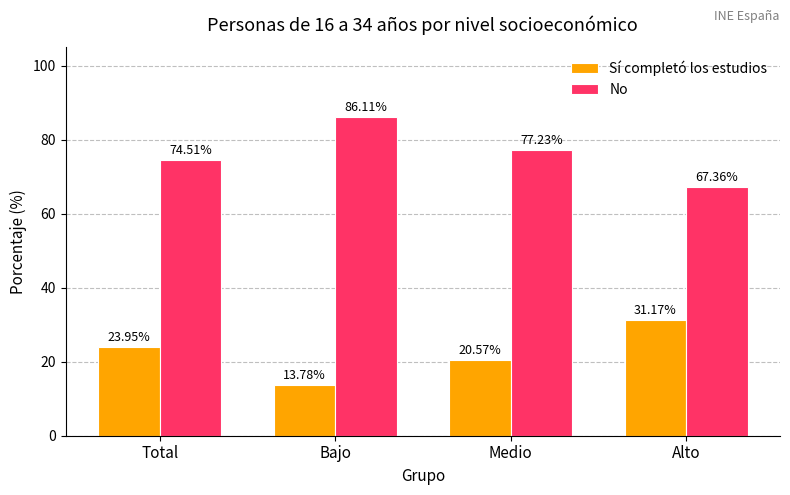

At which label does Sí completó los estudios reach its minimum?

Bajo